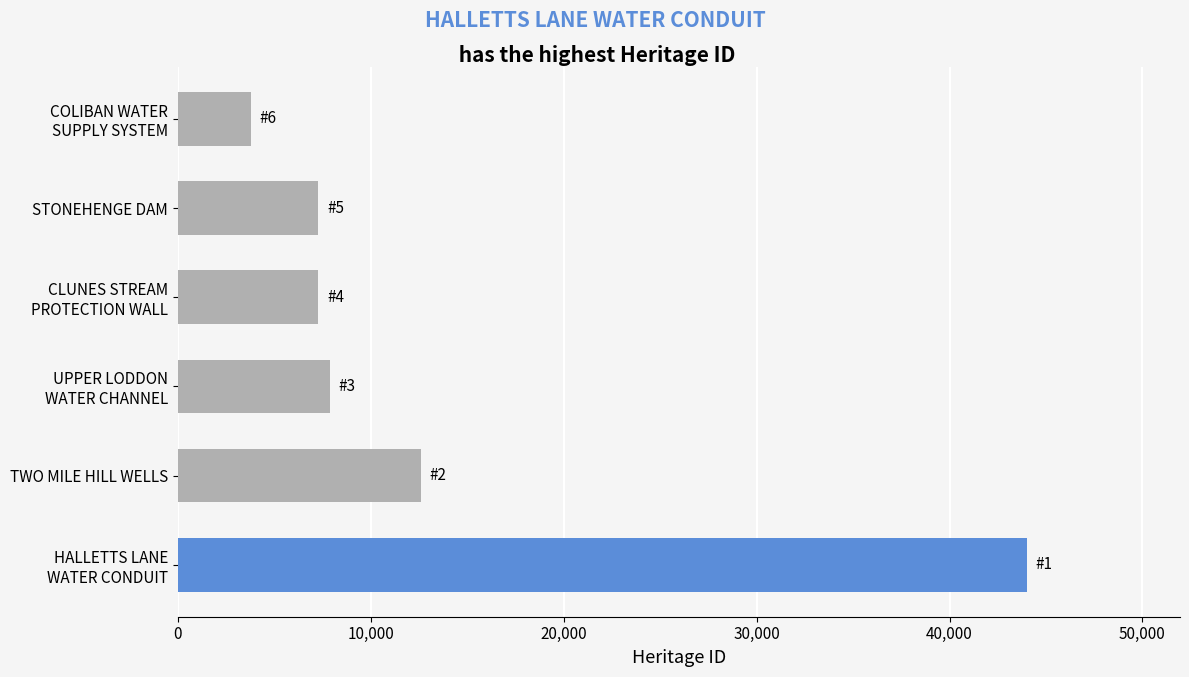

Where is the data nearest to the value 23904?

TWO MILE HILL WELLS